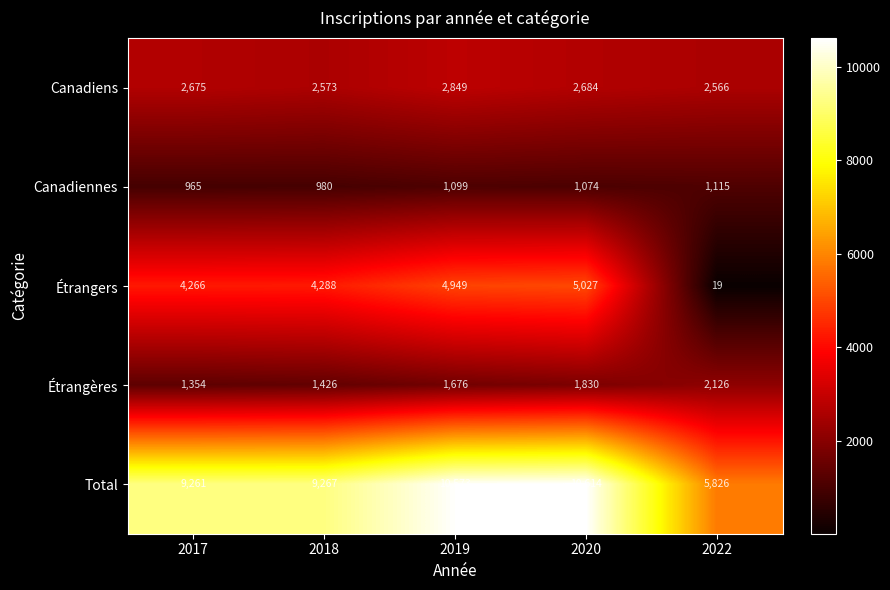

How many categories are shown in the chart?

5